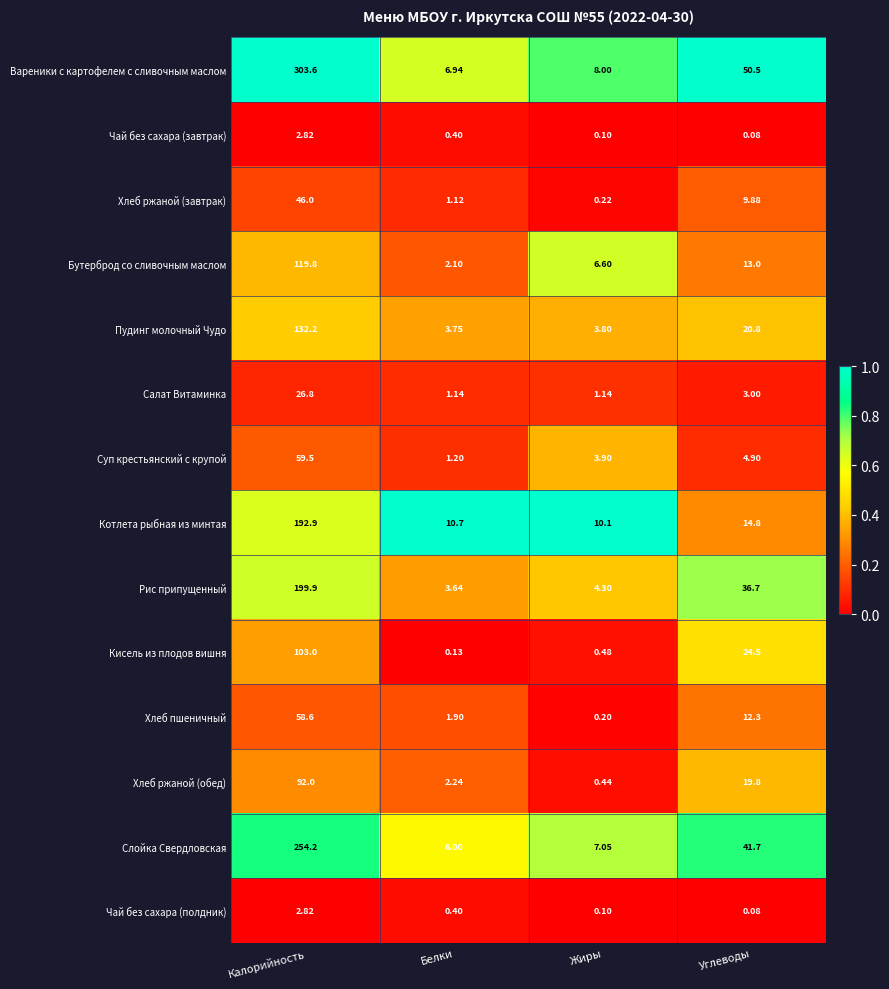

Which series has the largest total across all categories?

Вареники с картофелем с сливочным маслом